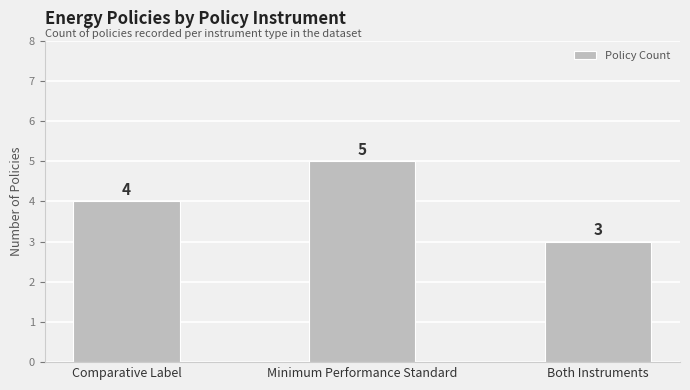

What is the average value?

4